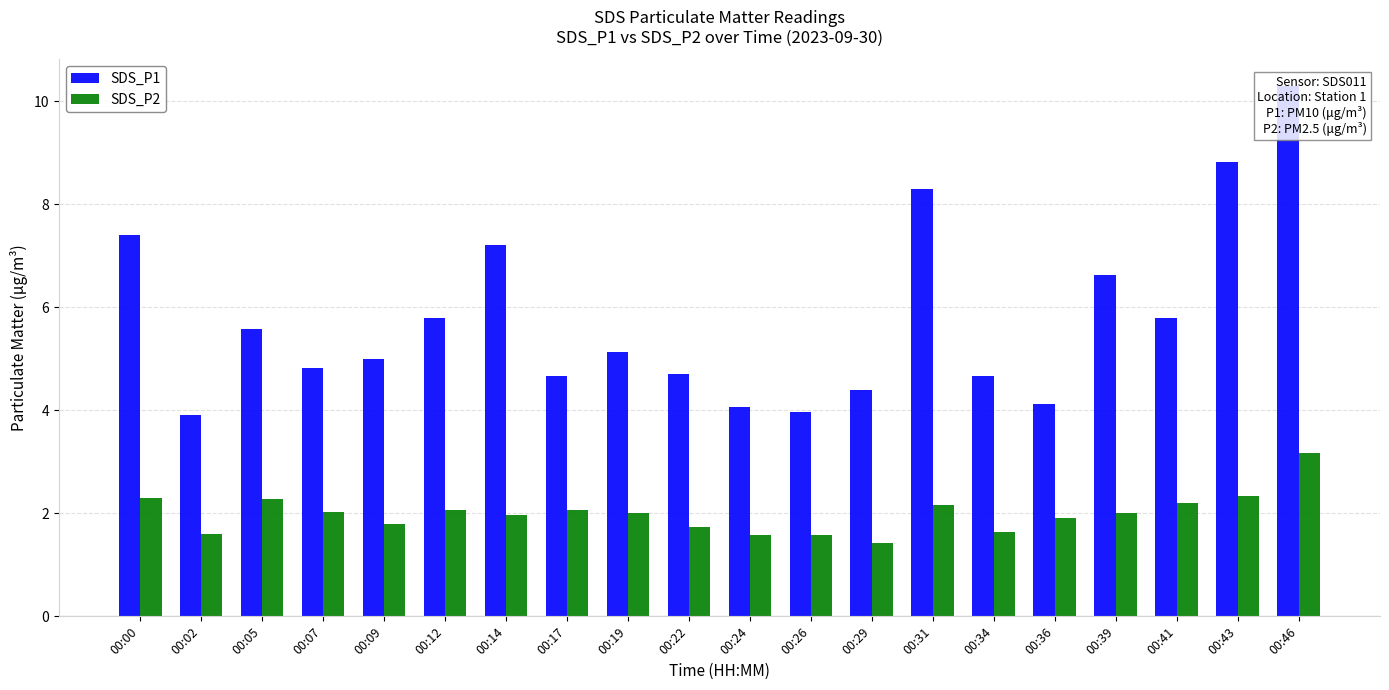

Is it true that SDS_P2 equals 2.3 at 00:05?

True